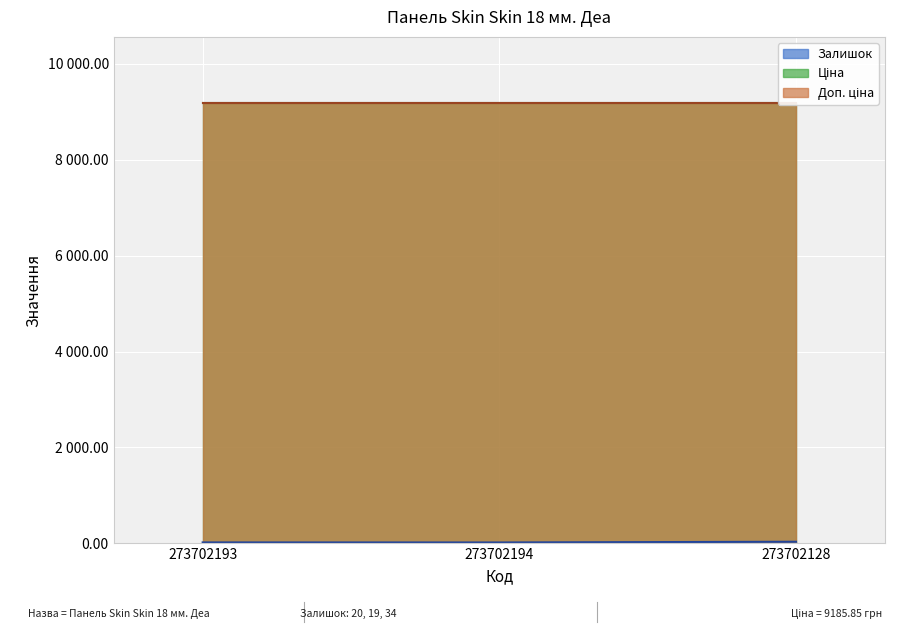

What are all the series names shown in the legend?

Залишок, Ціна, Доп. ціна